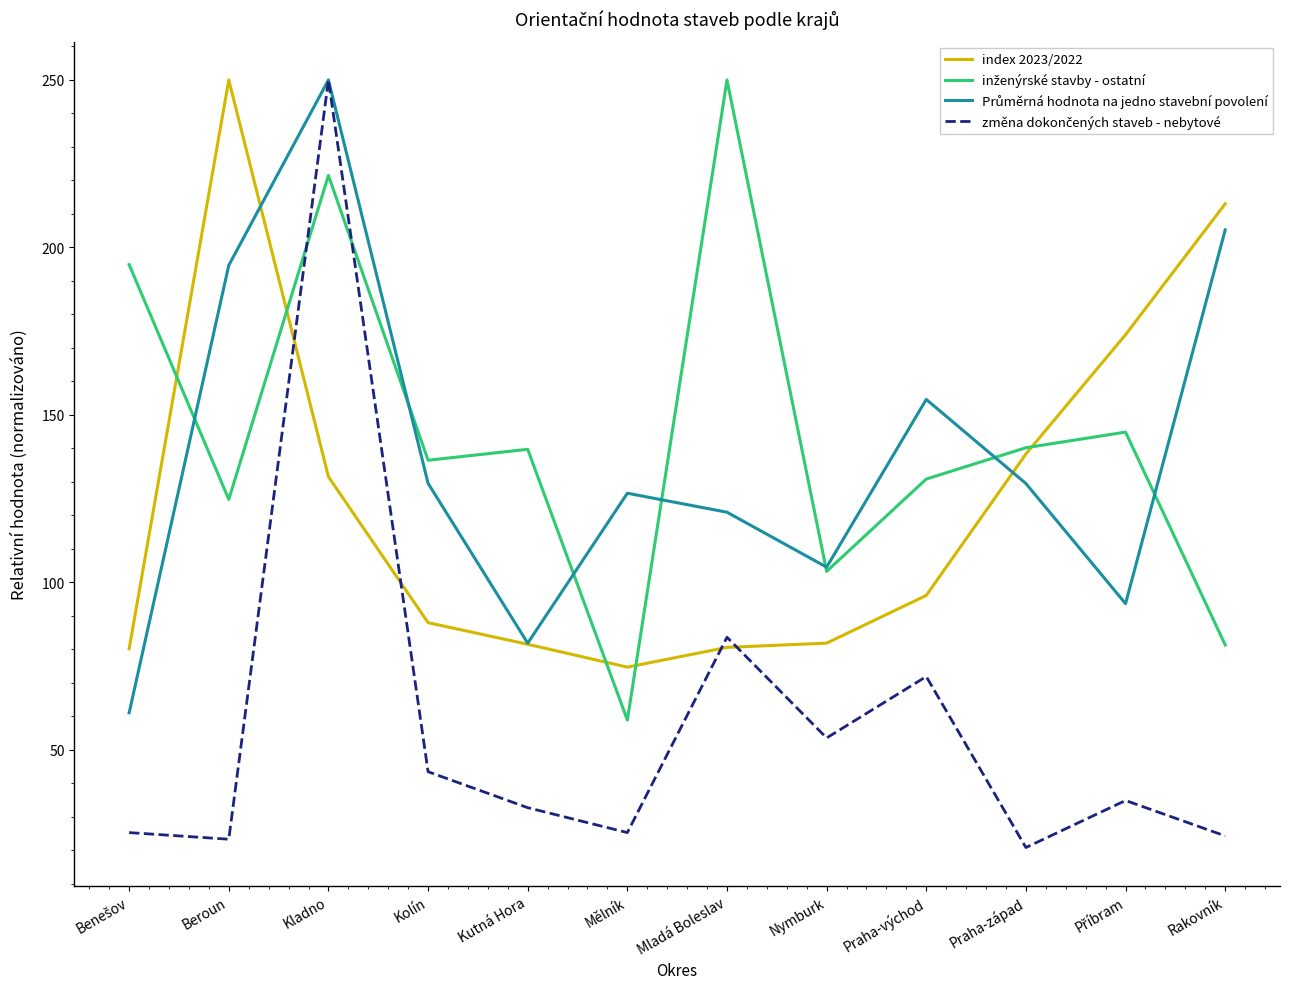

What is the total value across all series at Mladá Boleslav?

535.1